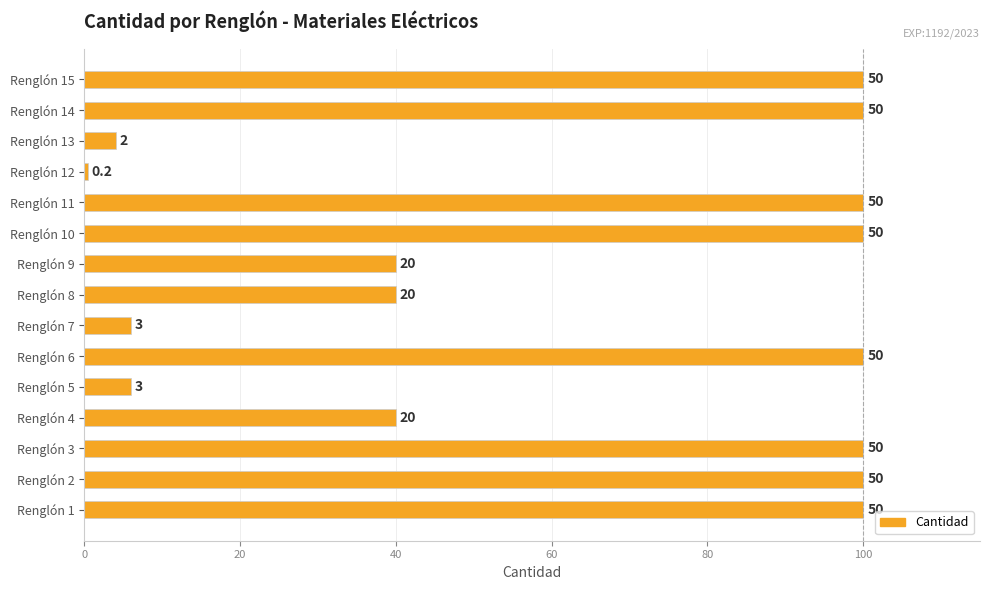

What is the difference between the second highest and minimum values?

99.6